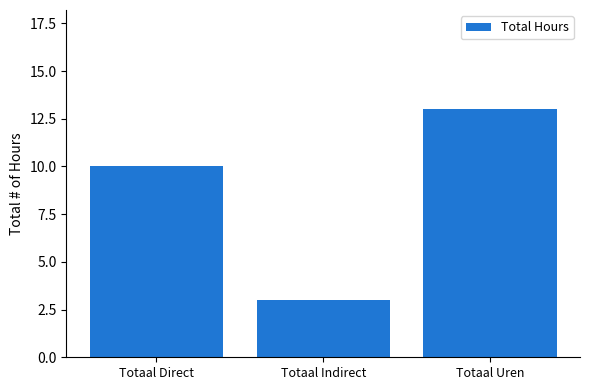

What is the minimum value shown in the chart?

3